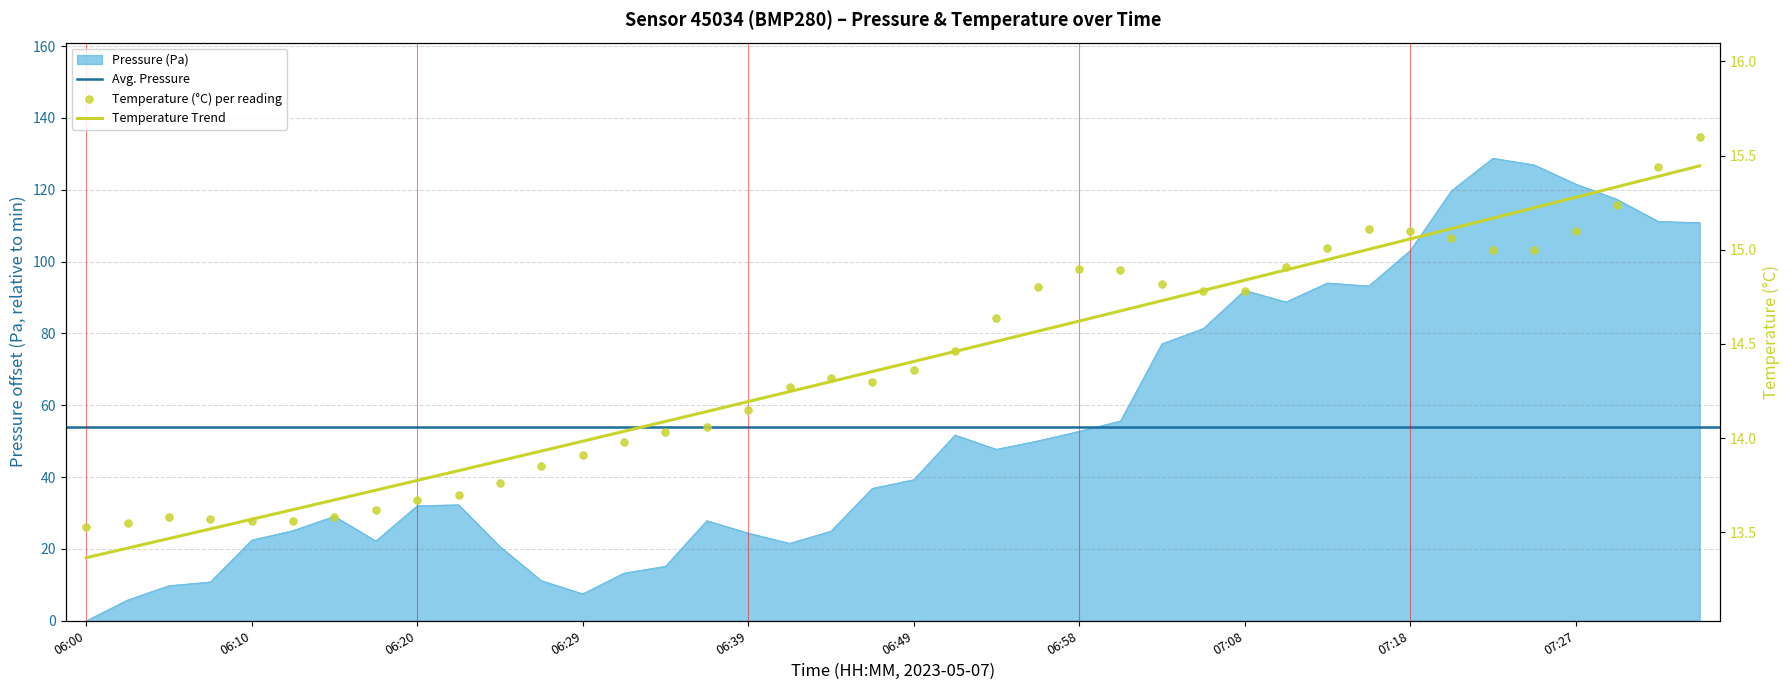

At how many categories does at least one series exceed 32?

23